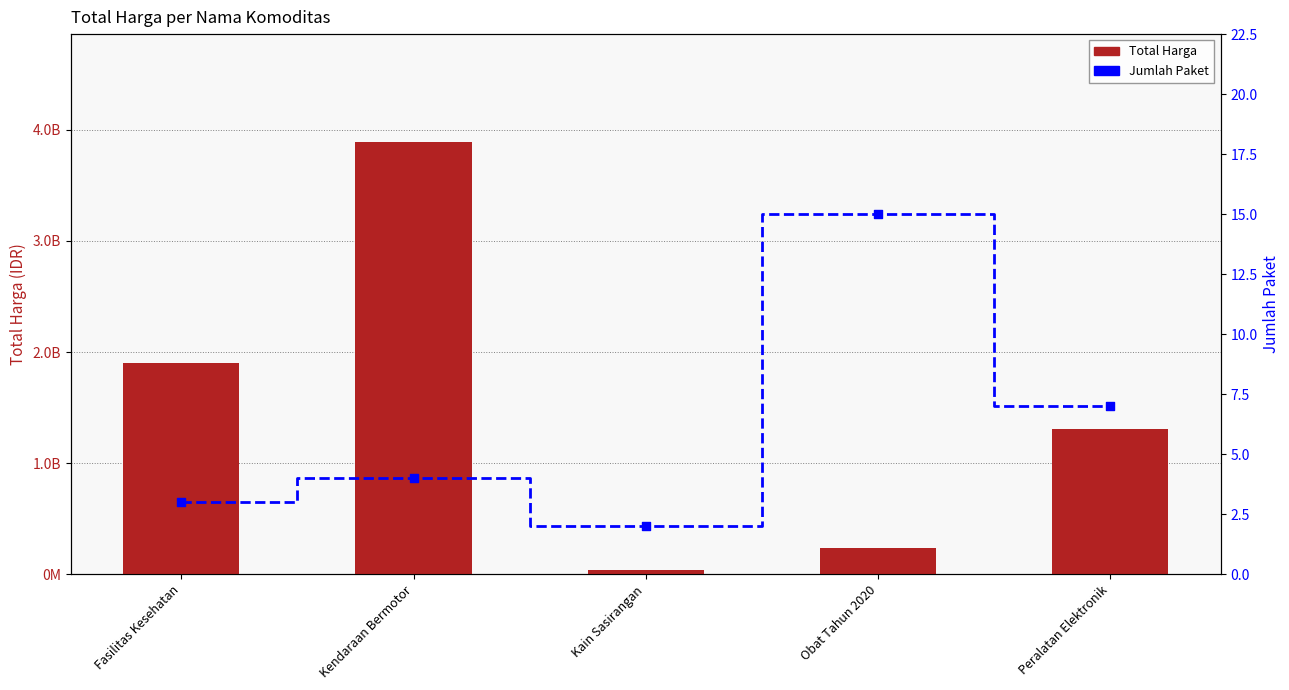

At which category is the sum across all series the highest?

Kendaraan Bermotor